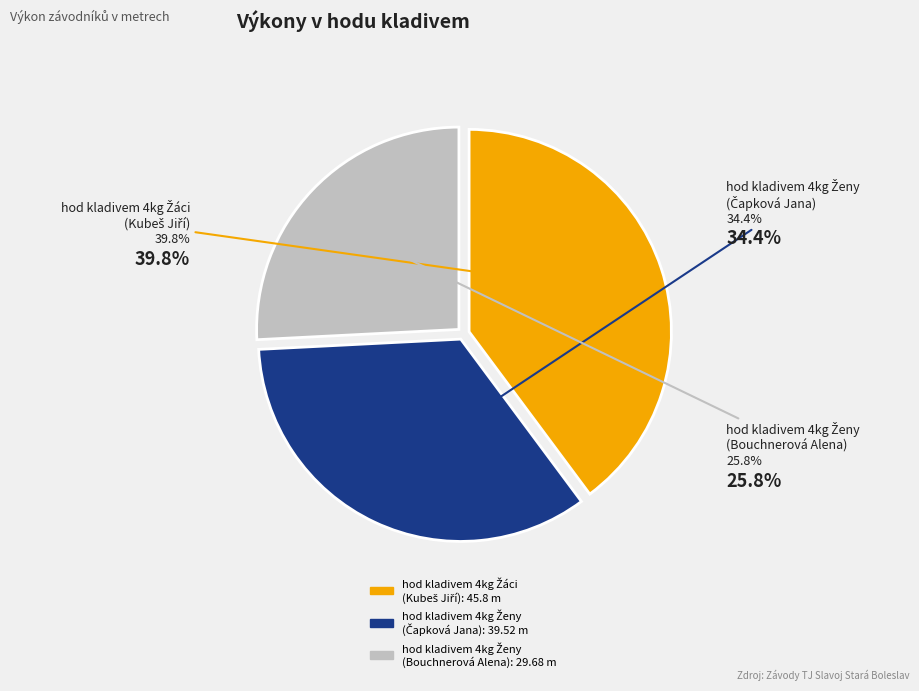

Is there a majority slice in this chart?

No